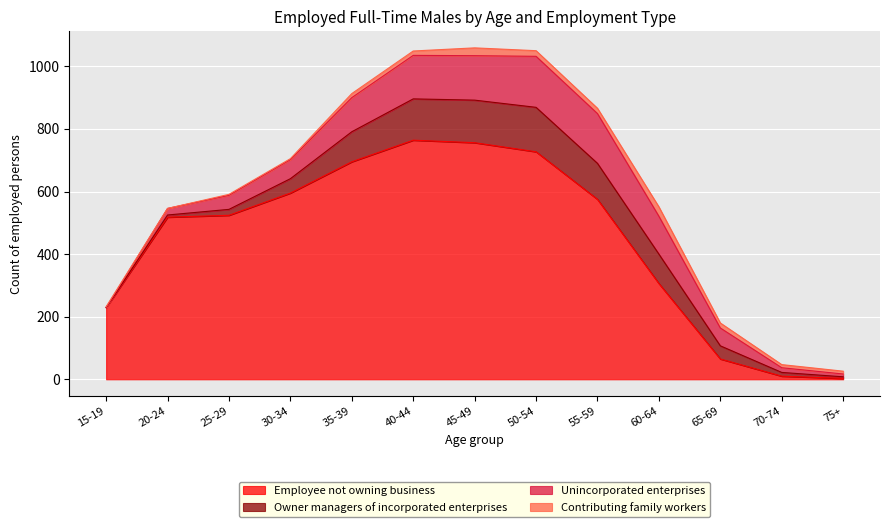

The value of Contributing family workers at 30-34 is 3. True or false?

True